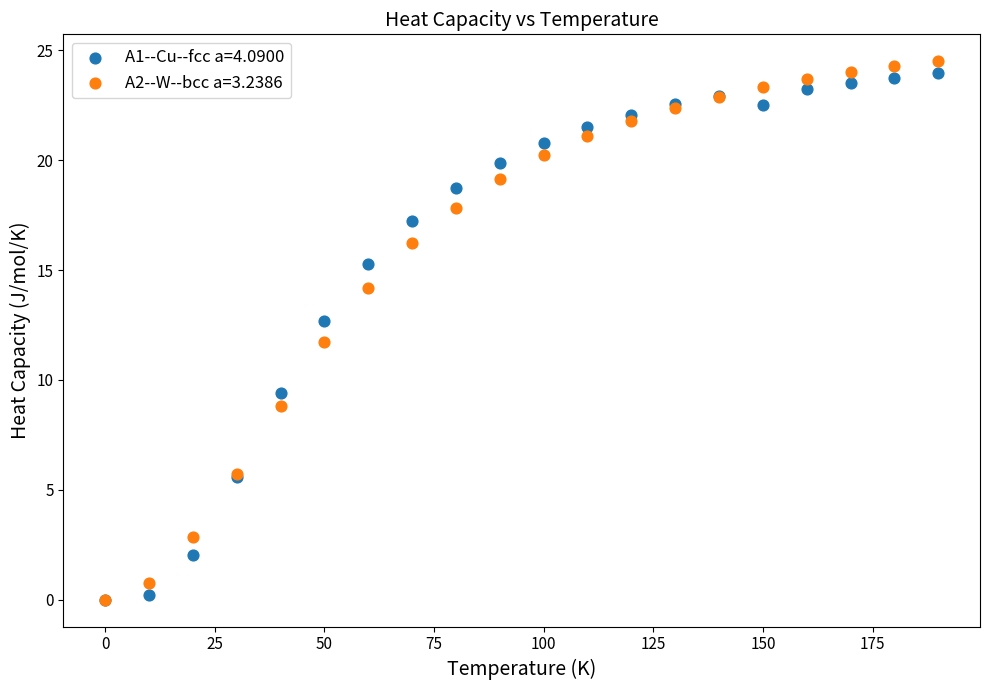

Across all series, what Y value is closest to 12?

11.7